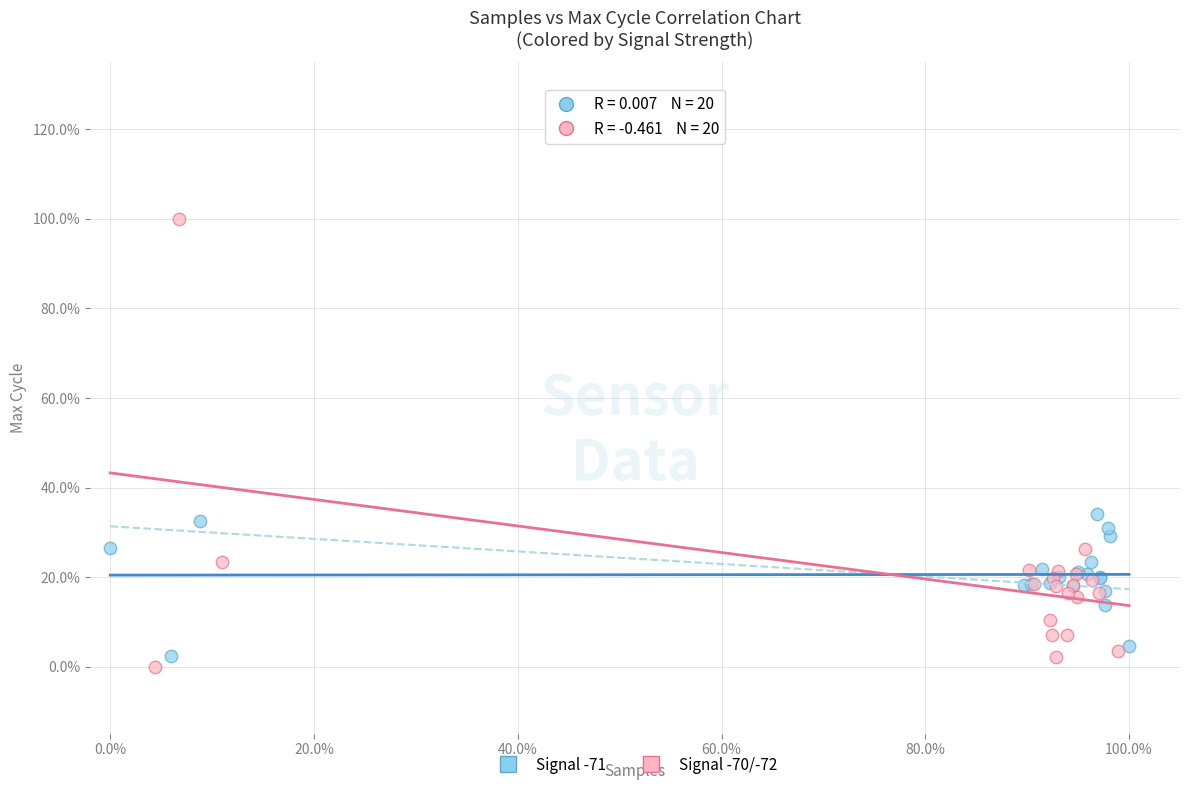

Which series contains the lowest Y value?

Signal -70/-72